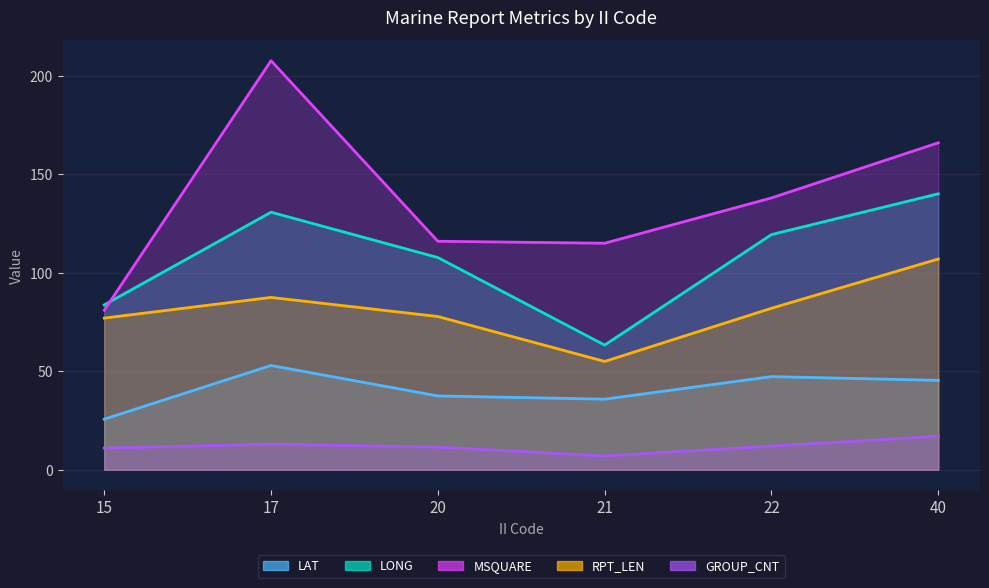

How many data points in LAT are less than 45?

3